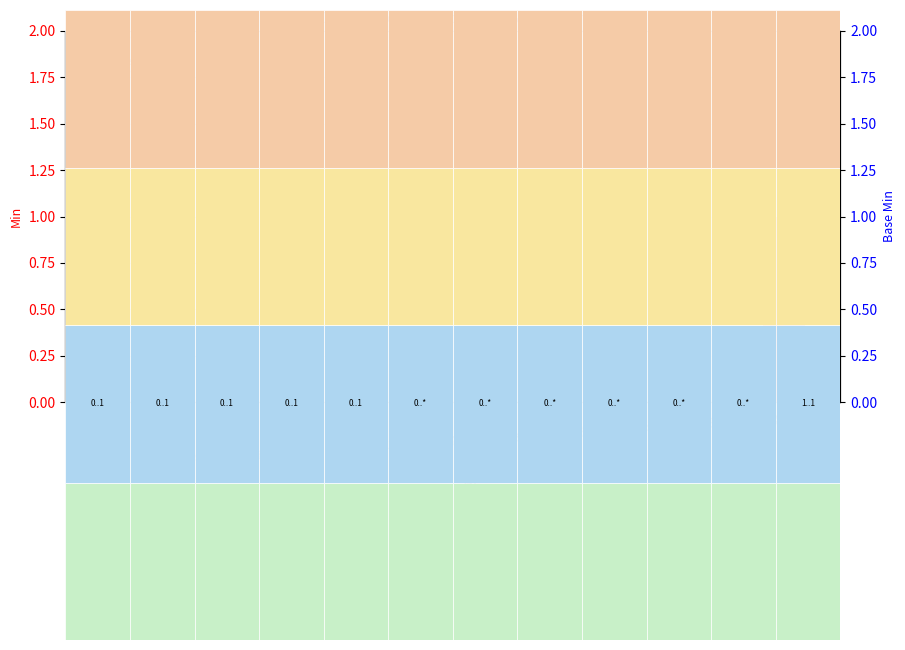

Which series has the widest spread of values?

Min